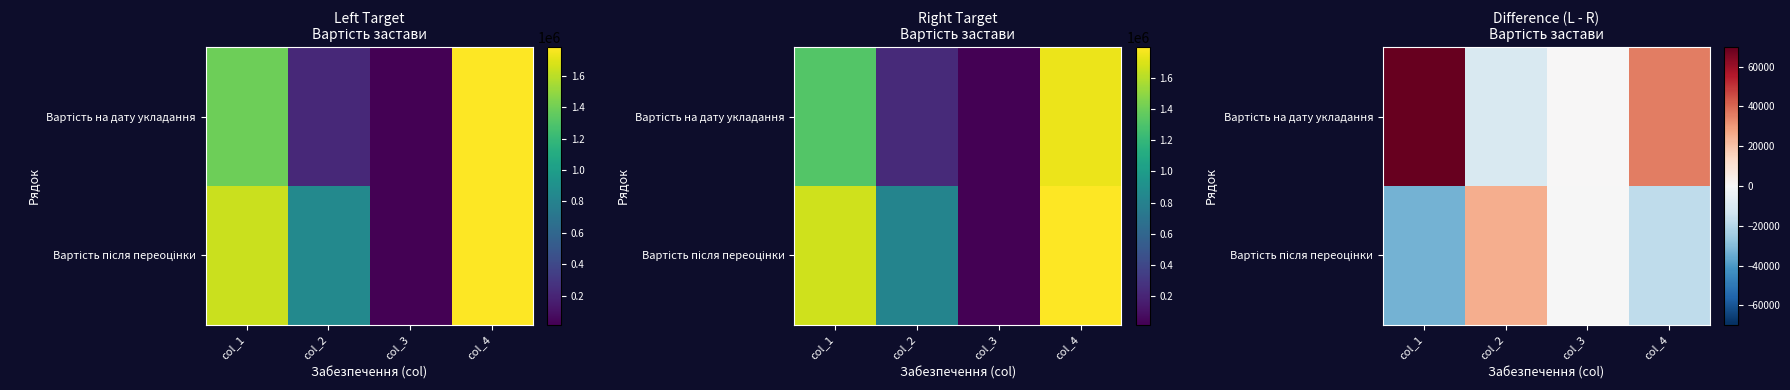

Which category has the highest value across all series?

col_1